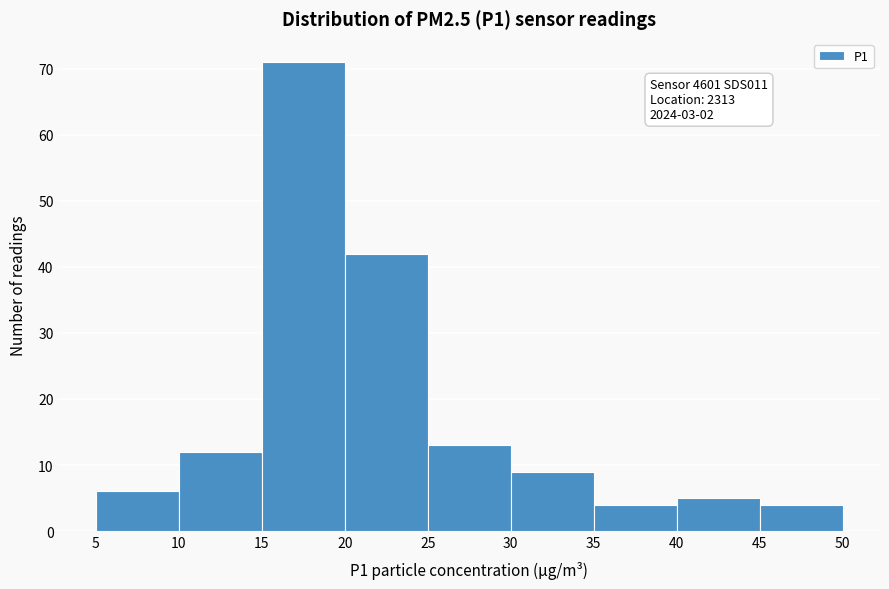

Over which range of the x-axis is the bar tallest?

15 to 20